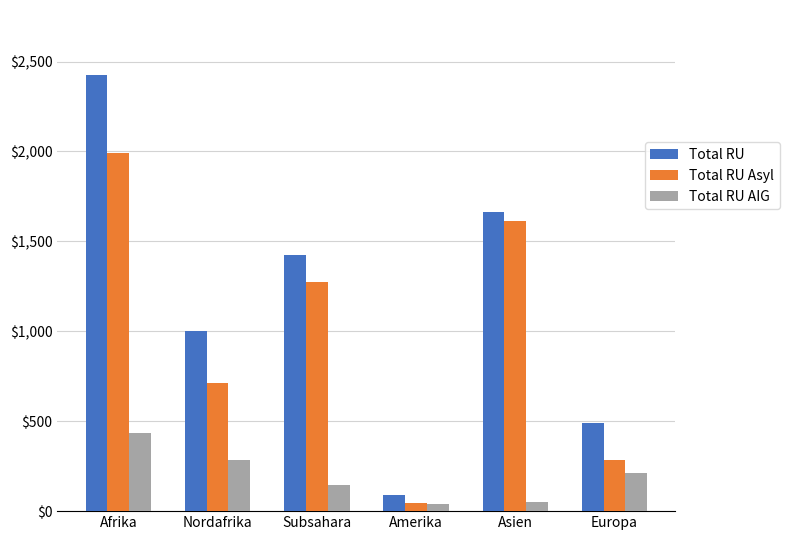

Is the value of Total RU at Nordafrika greater than the value of Total RU AIG at Afrika?

Yes